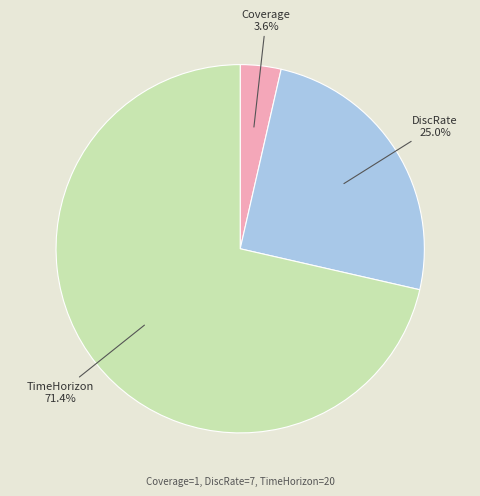

Which slice is the smallest?

Coverage